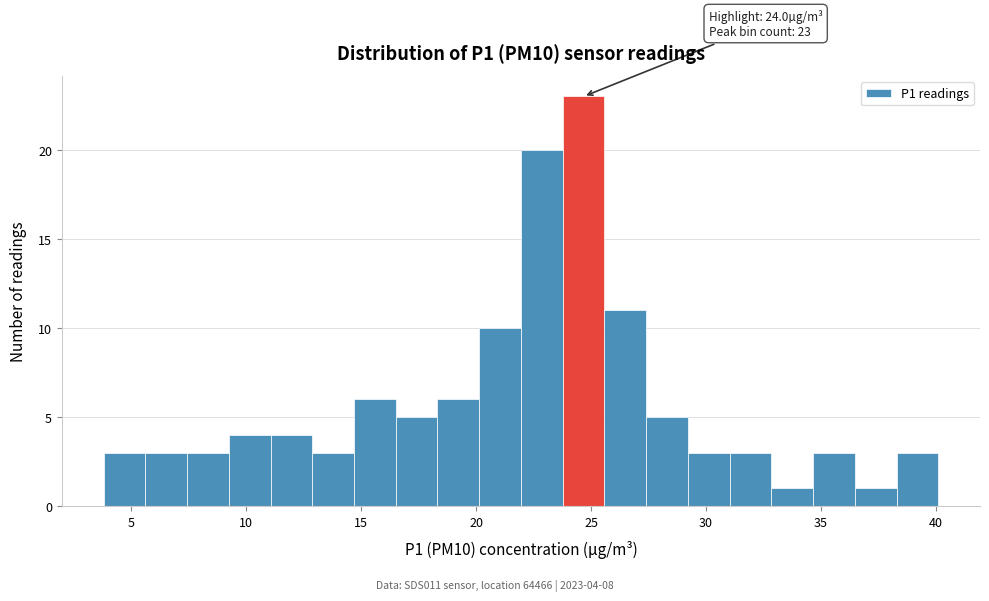

Read against the x-axis, roughly where is the centre of the tallest bar?

24.5